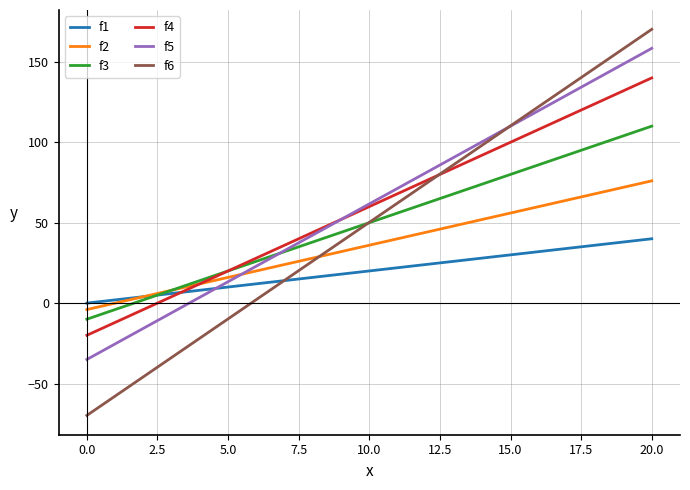

What is the highest value of the f5 series?

158.4